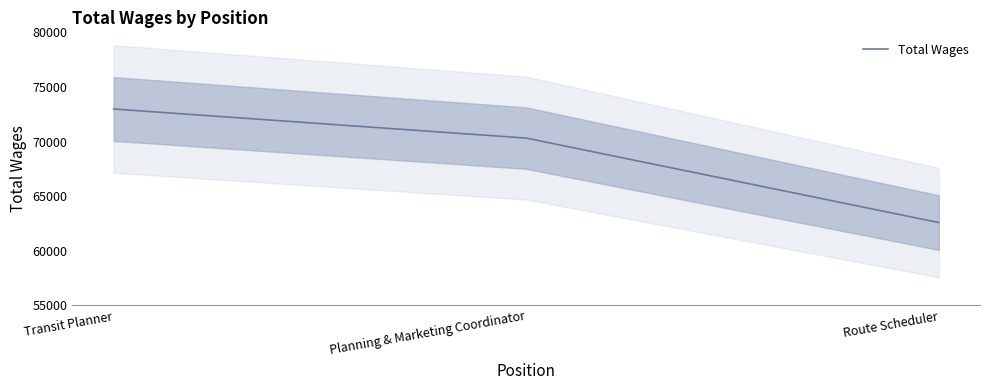

What is the label of the 3rd point from the right?

Transit Planner